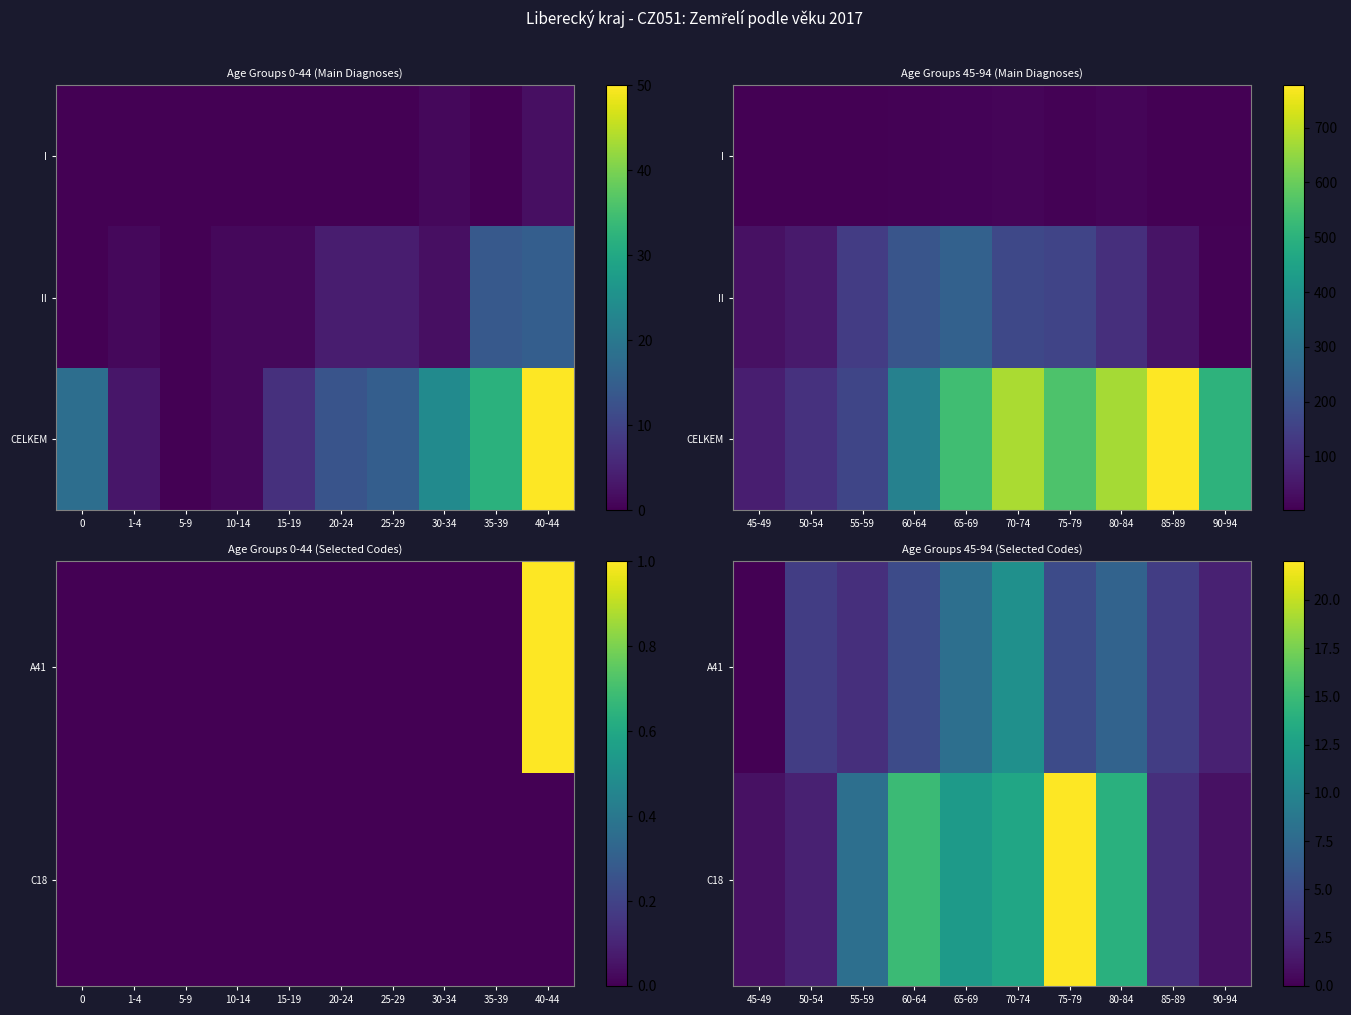

What is the highest value of the CELKEM series?

777